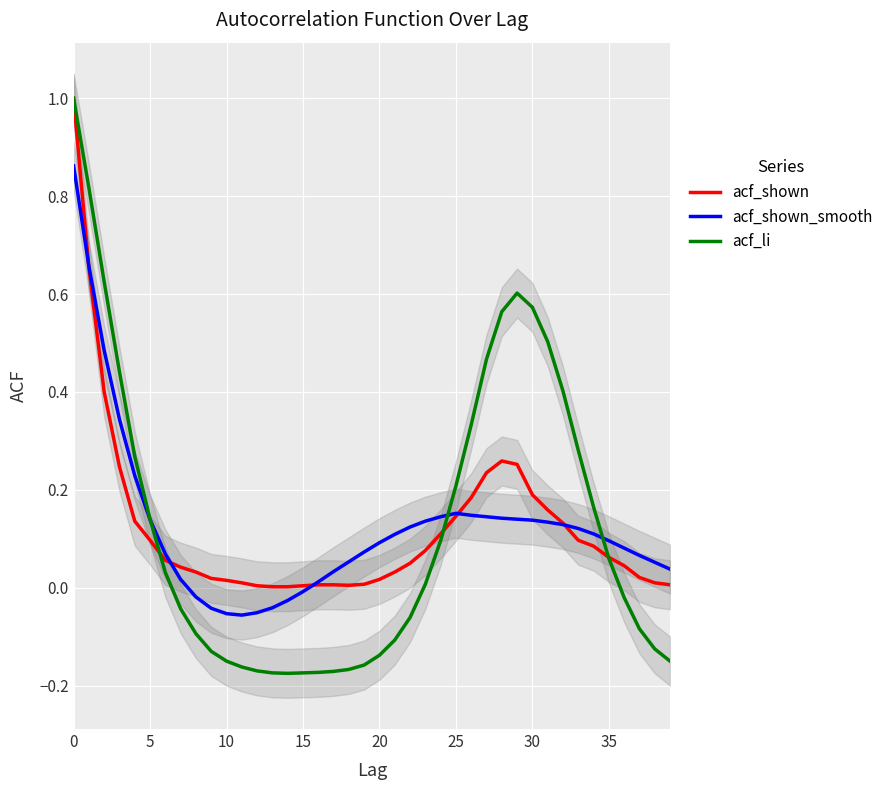

What is the label of the 17th point from the right?

23